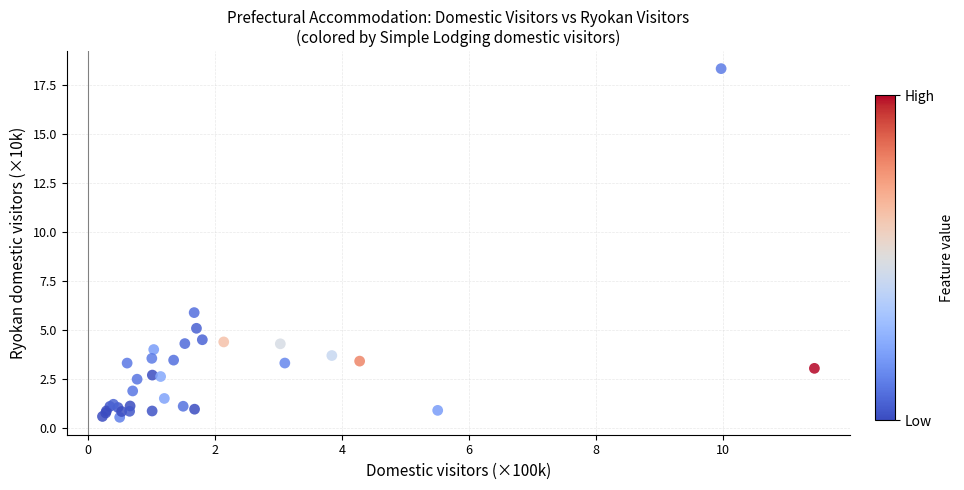

What Y value in the scatter plot is closest to 9?

5.9